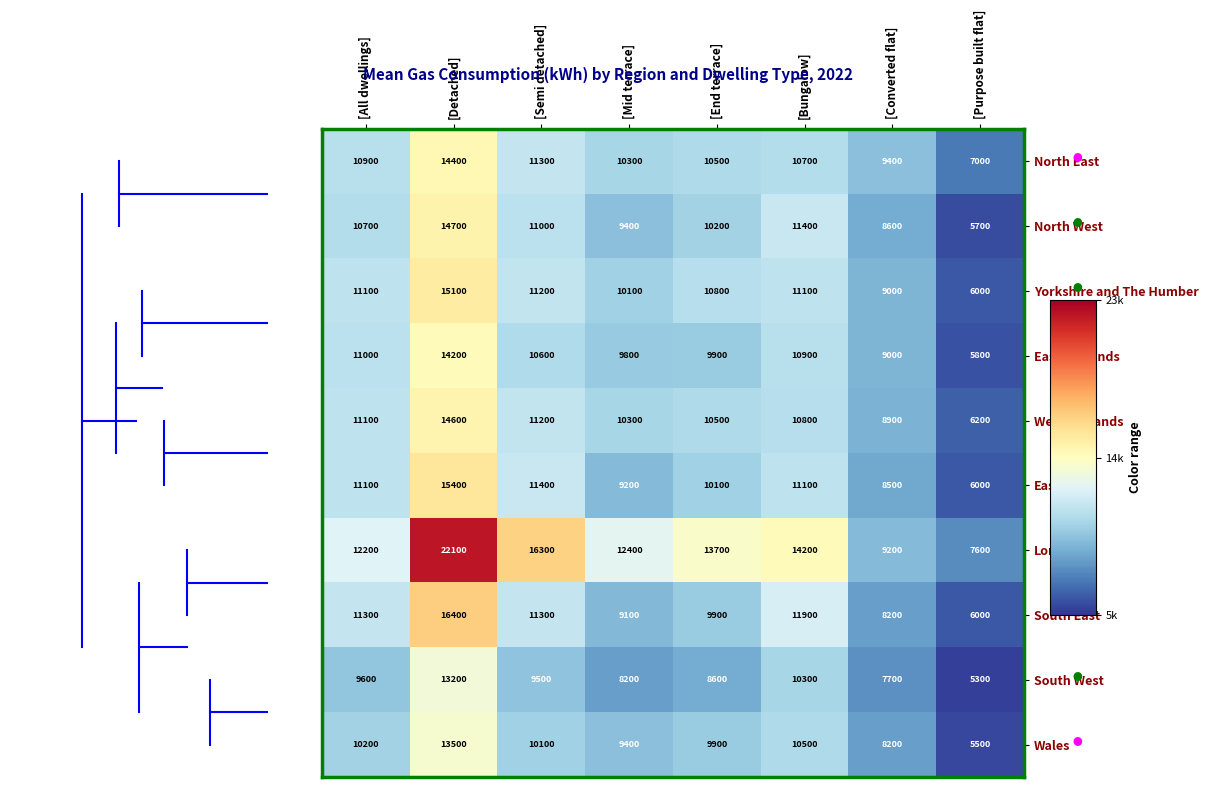

Which series has the largest total across all categories?

London